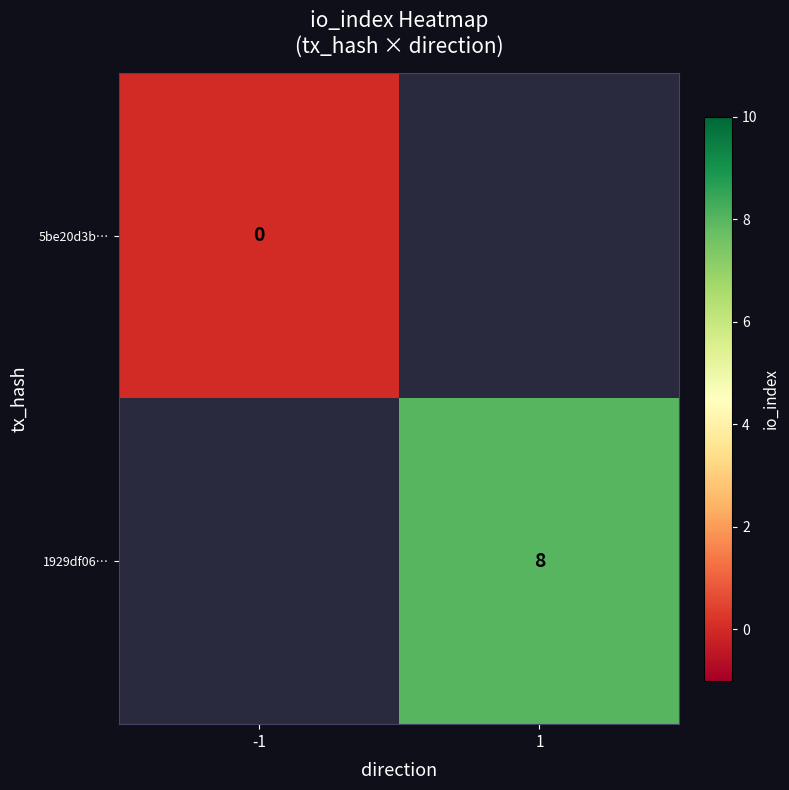

How many distinct data groups are displayed?

2